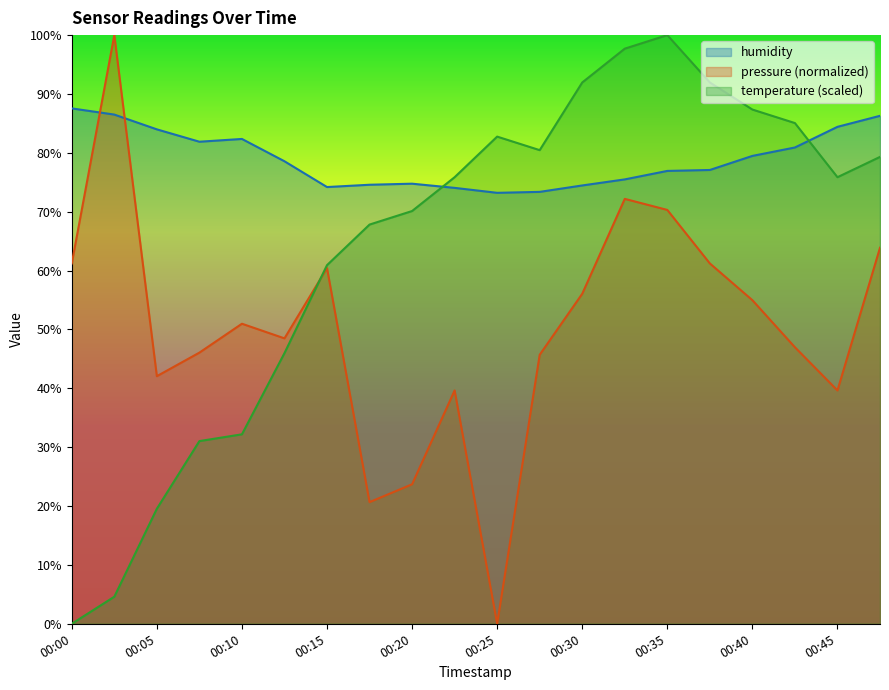

Where is the first local minimum for temperature?

00:27